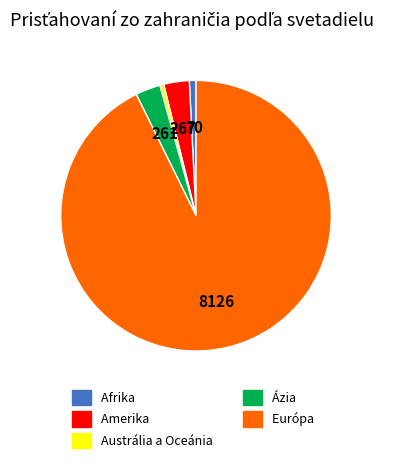

Is the sum of Austrália a Oceánia and Amerika greater than half?

No